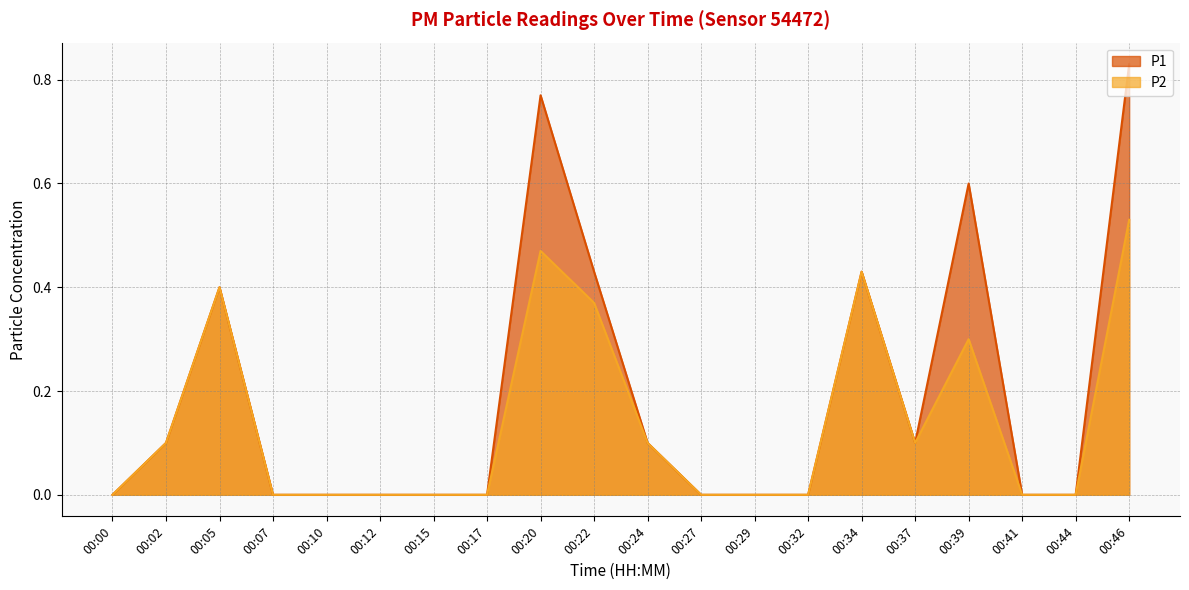

Count the number of data series in this chart.

2